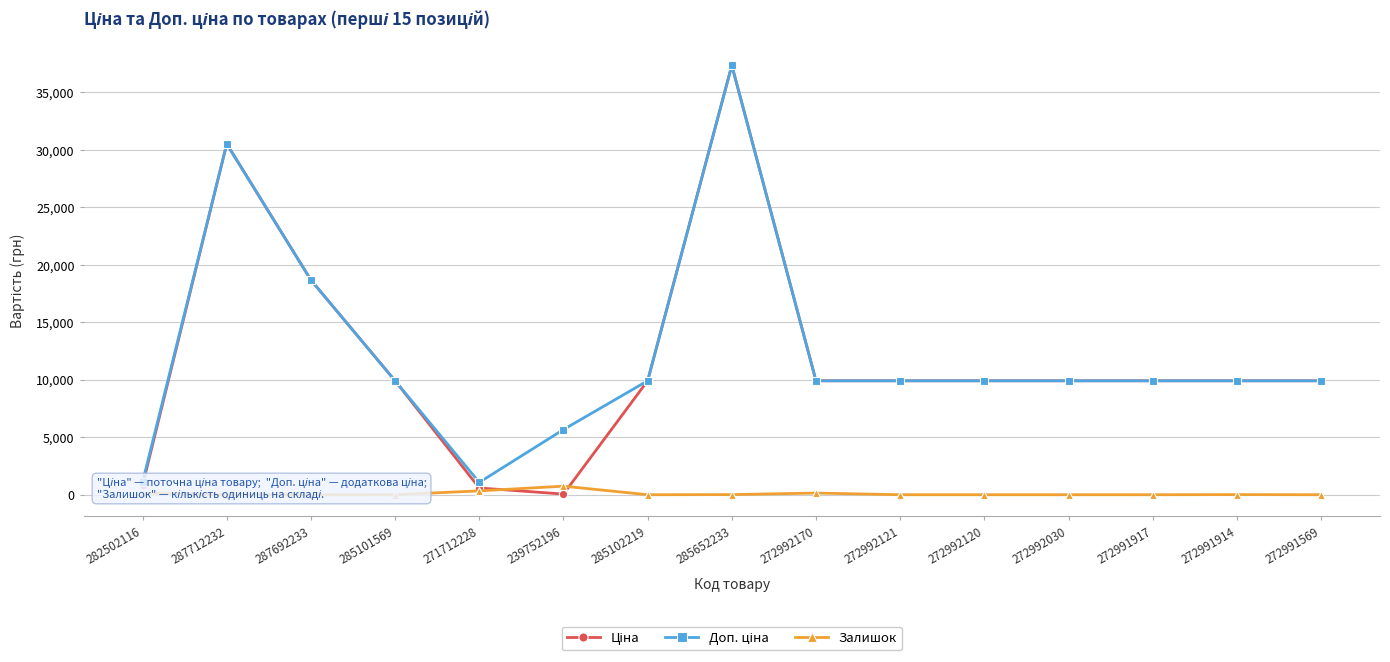

Which category has the lowest value across all series?

287712232